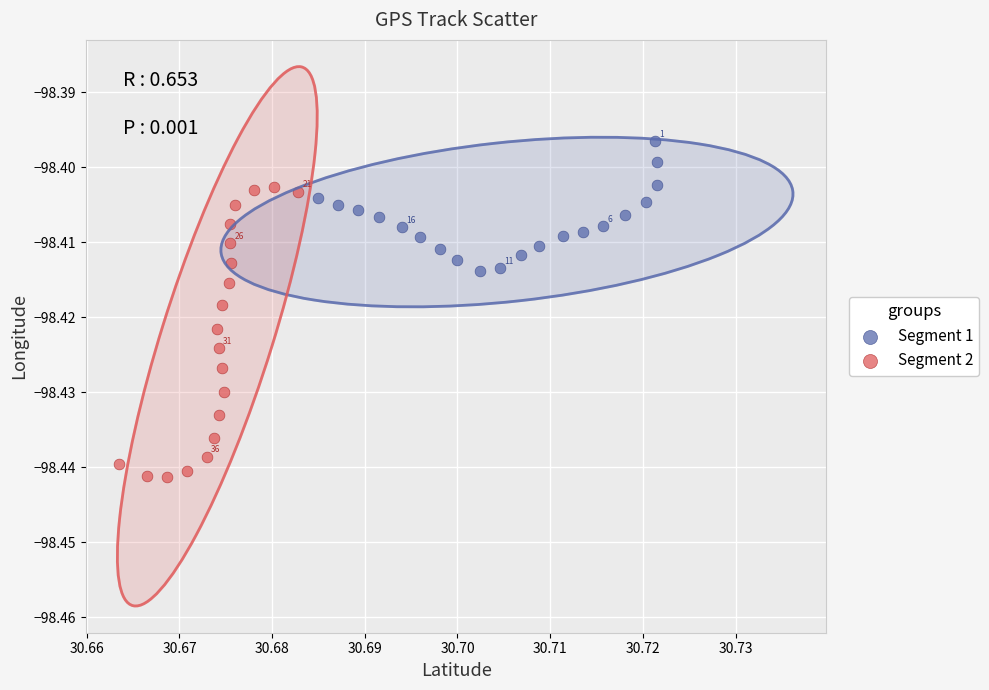

What are all the series names shown in the legend?

Segment 1, Segment 2